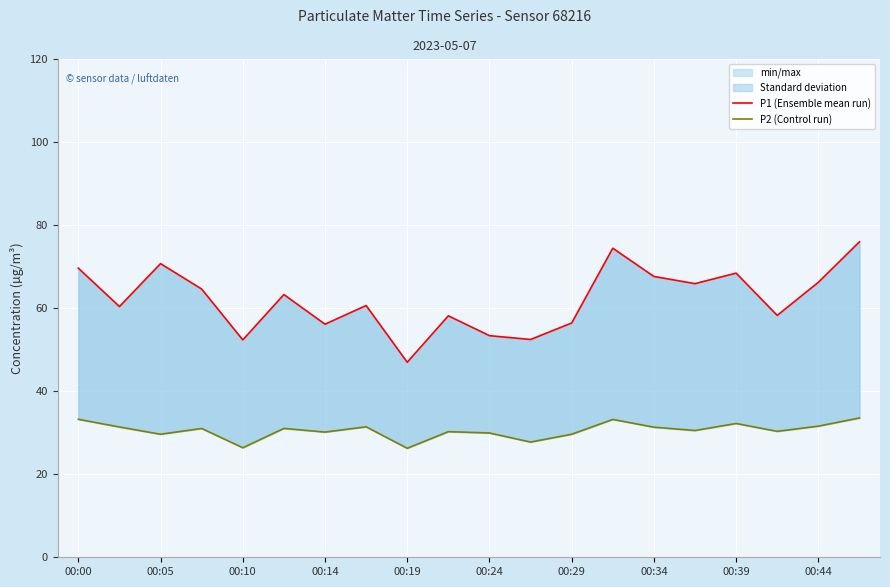

What is the average value of the P2 (Control run) series?

30.5